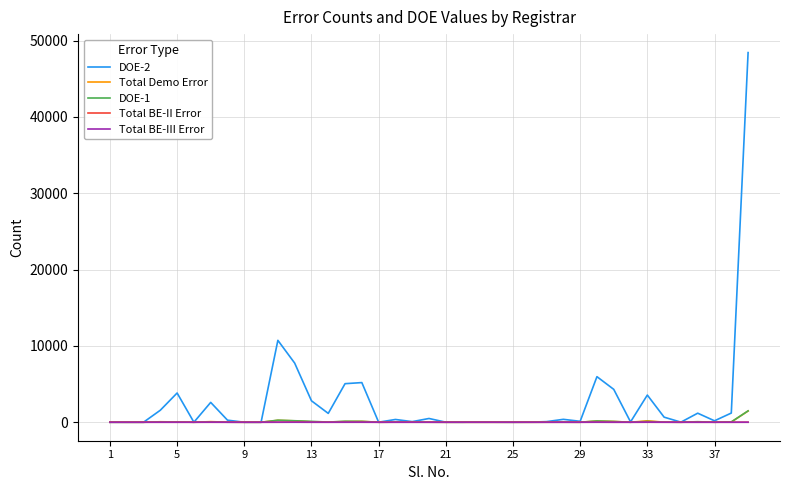

Which series has the largest total across all categories?

DOE-2